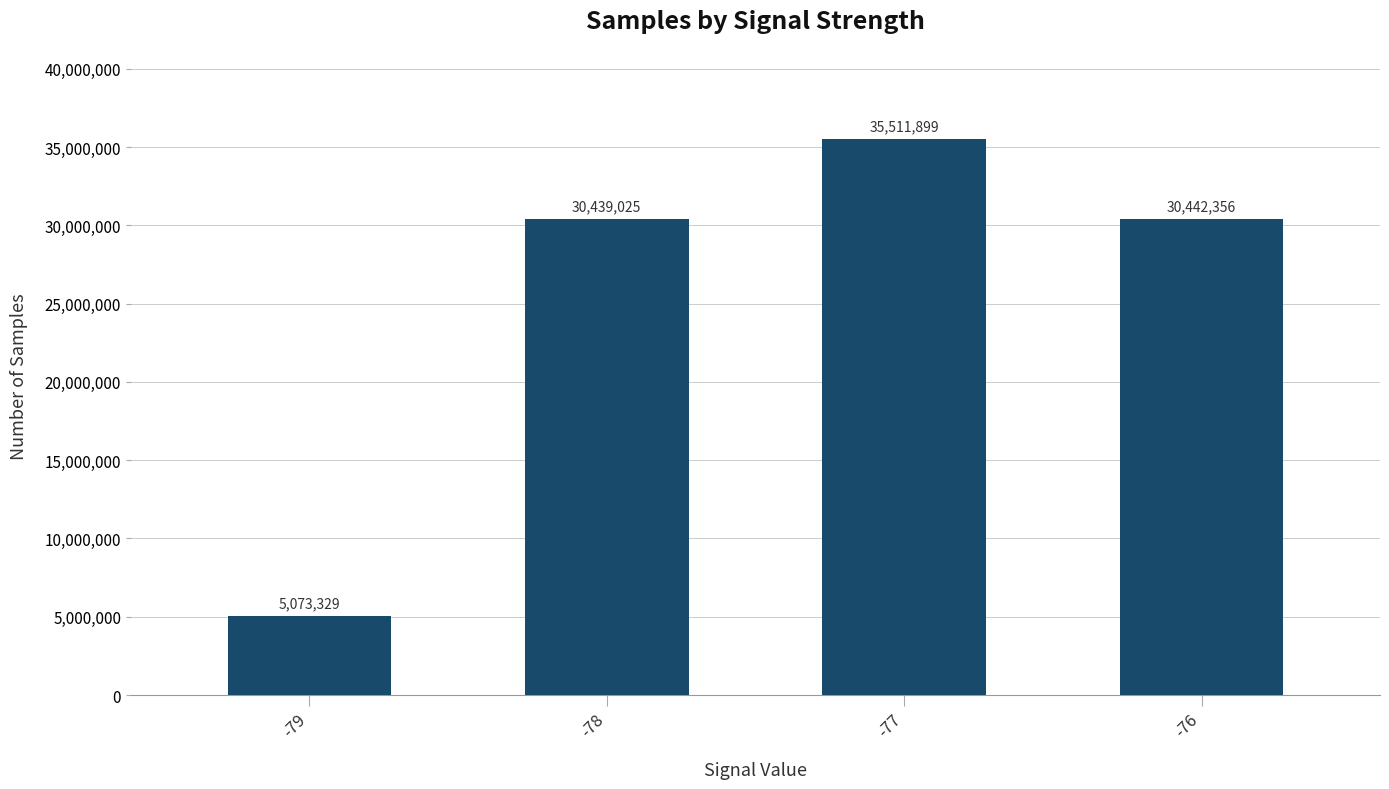

What is the sum of the values at -78 and -76?

60881381